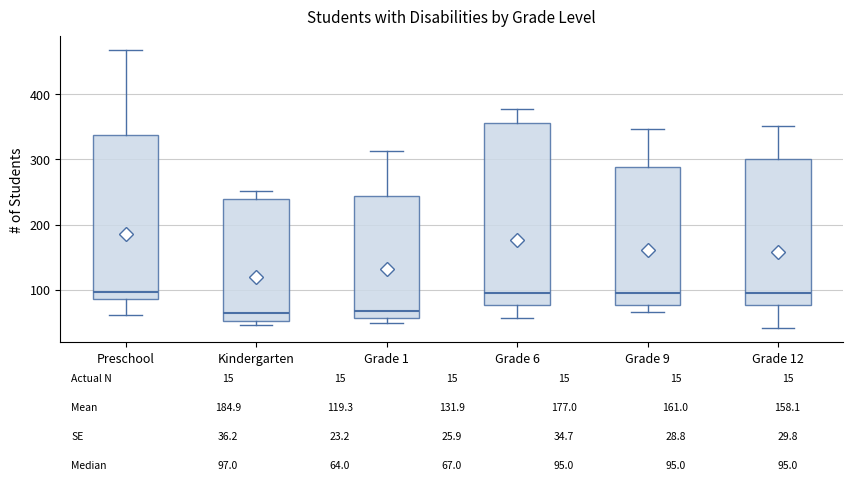

Comparing the boxes themselves (not the whiskers), which one is the tallest?

Grade 6